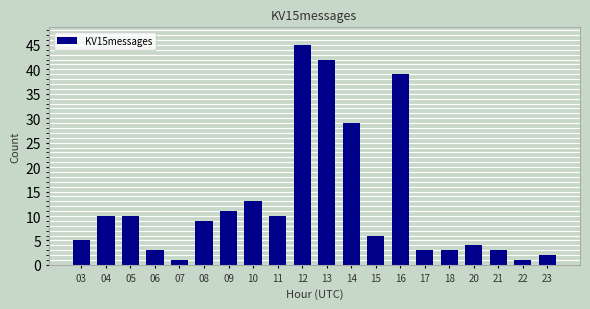

What is the difference between the second highest and minimum values?

41